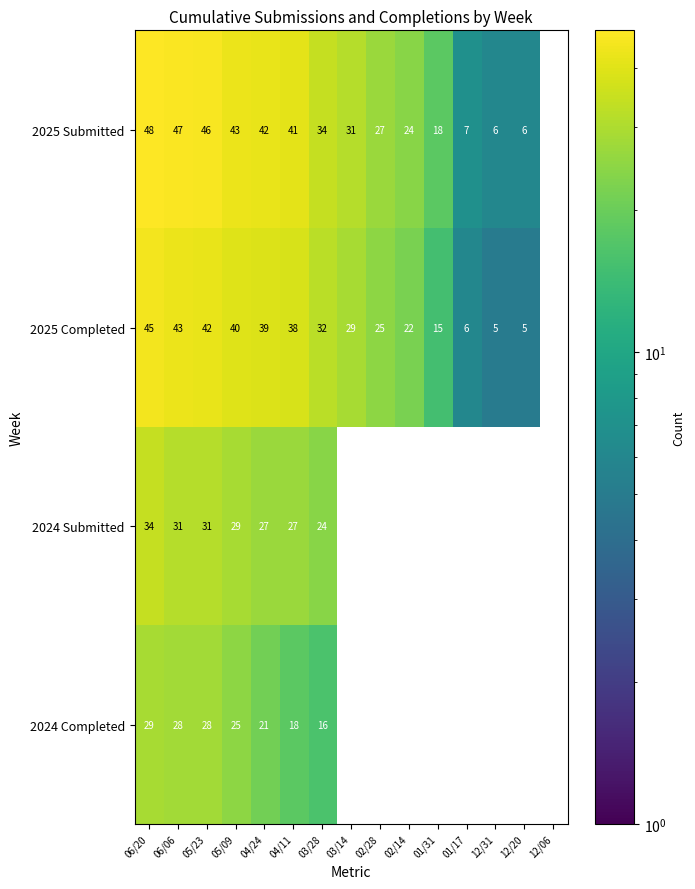

What is the difference between the maximum and minimum values in the 2024 Submitted series?

34